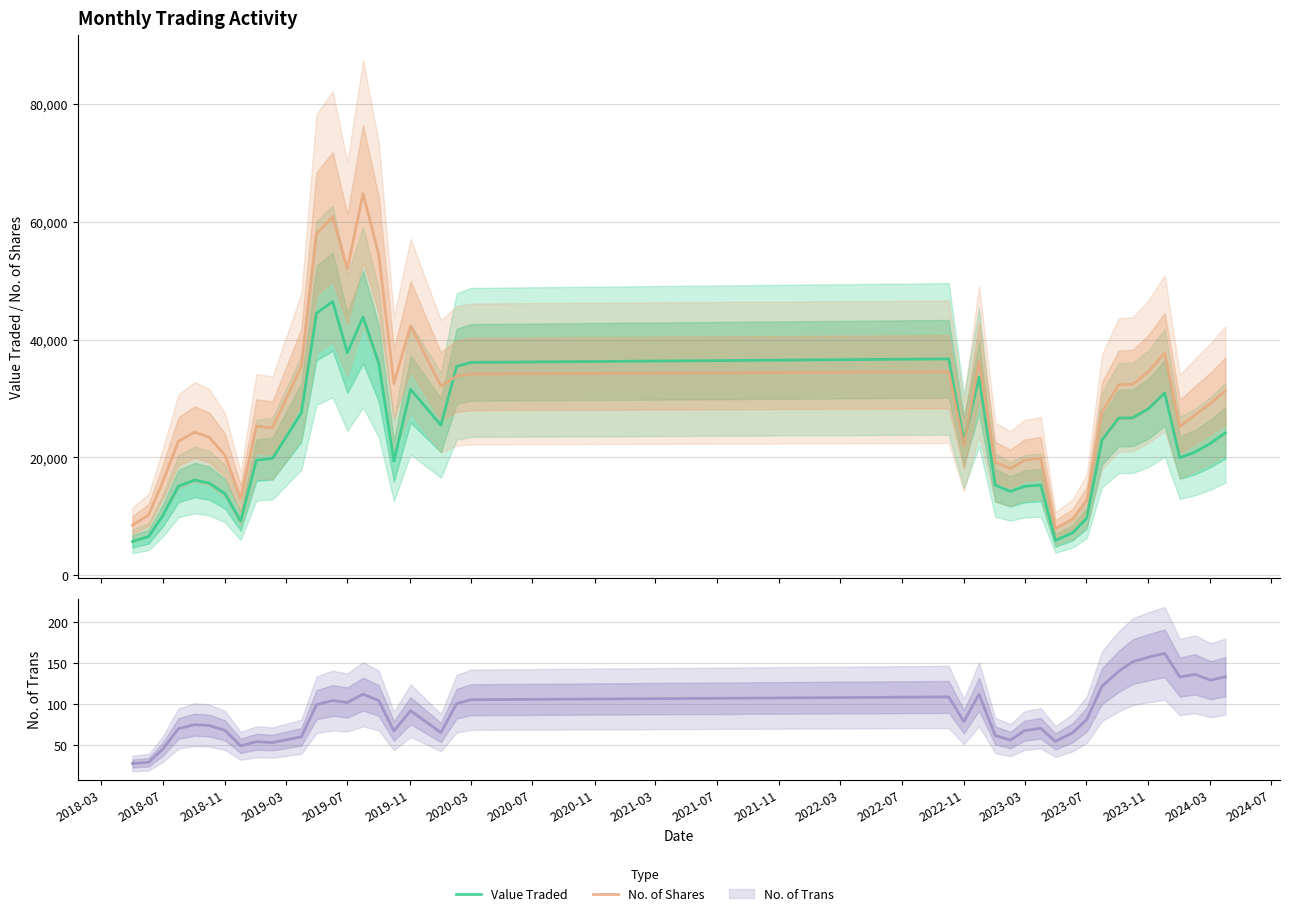

Which series has the widest spread of values?

No. of Shares